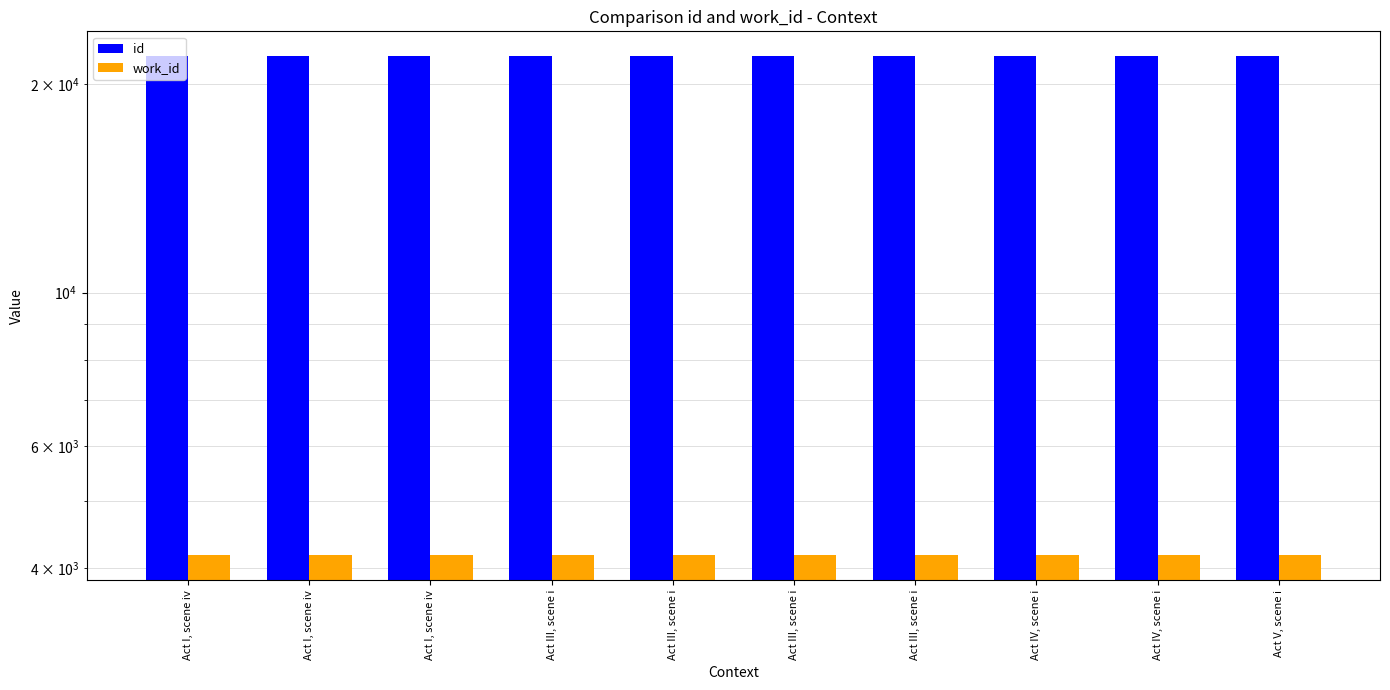

What is the label of the 1st bar from the right?

Act V, scene i